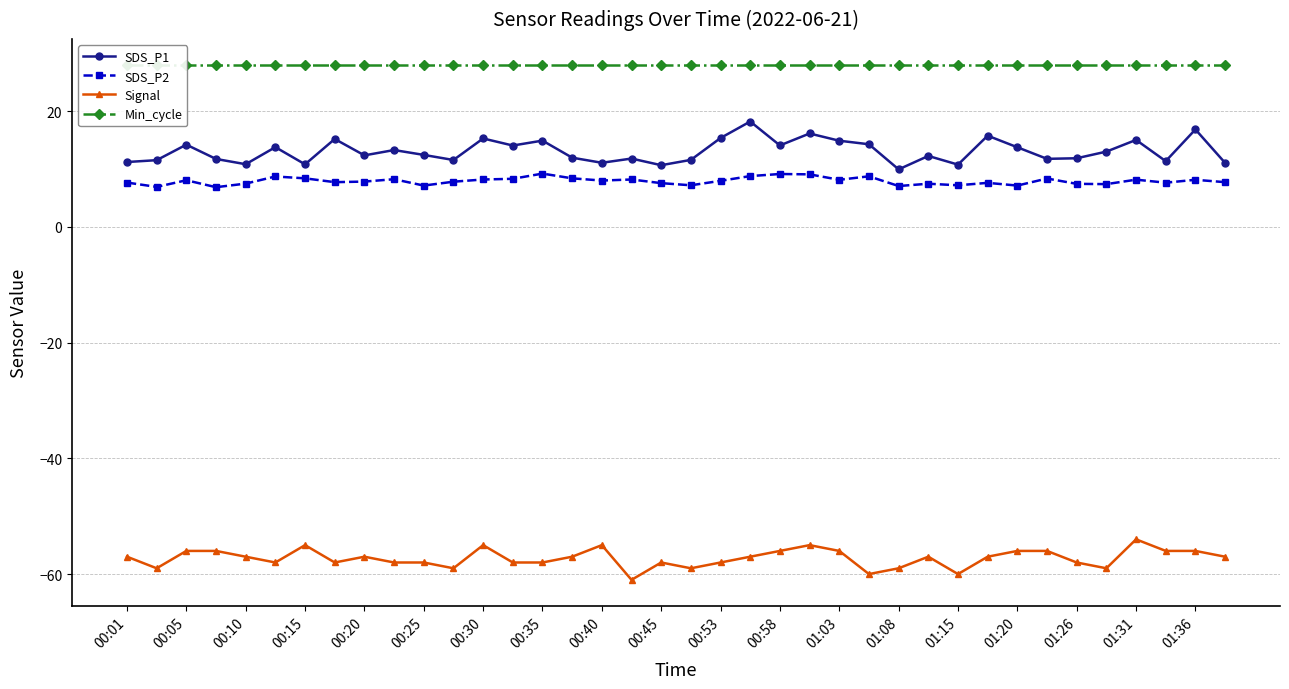

Does the chart have visible grid lines?

Yes